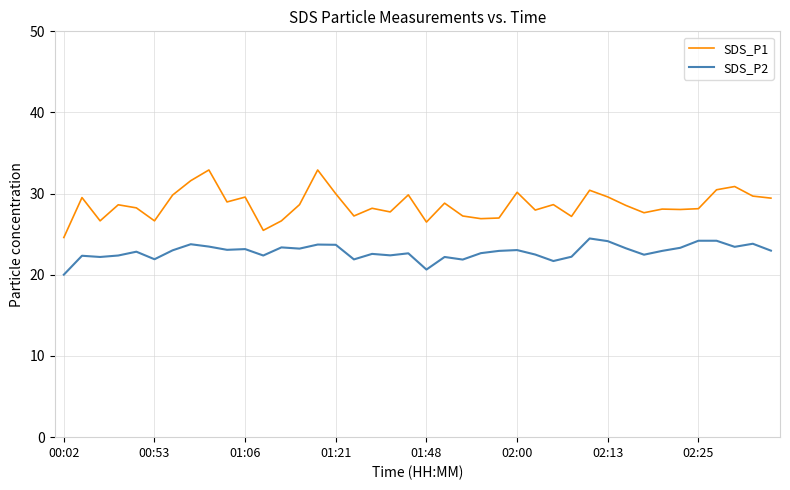

Is this an area chart (filled region under the line)?

No